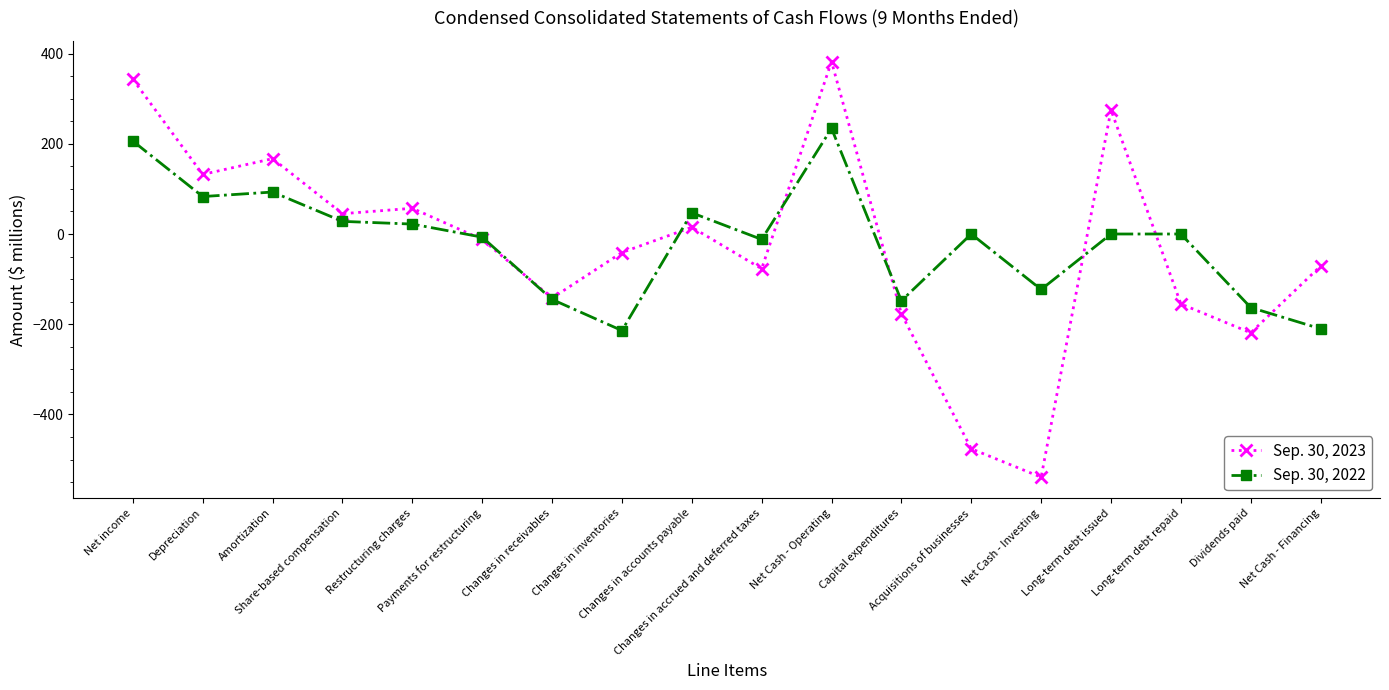

Does the chart have visible grid lines?

No